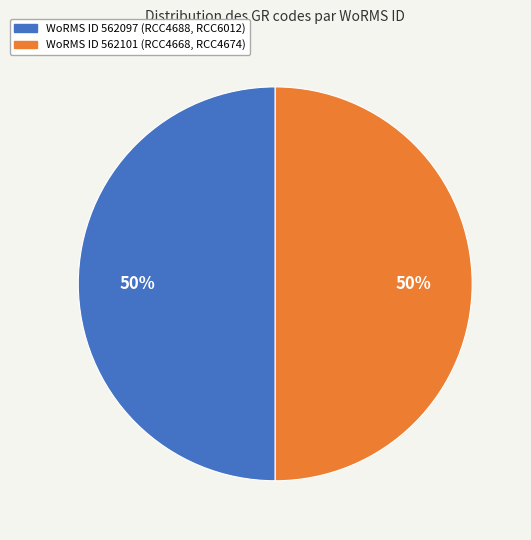

To the nearest percent, what is the average slice percentage?

50%